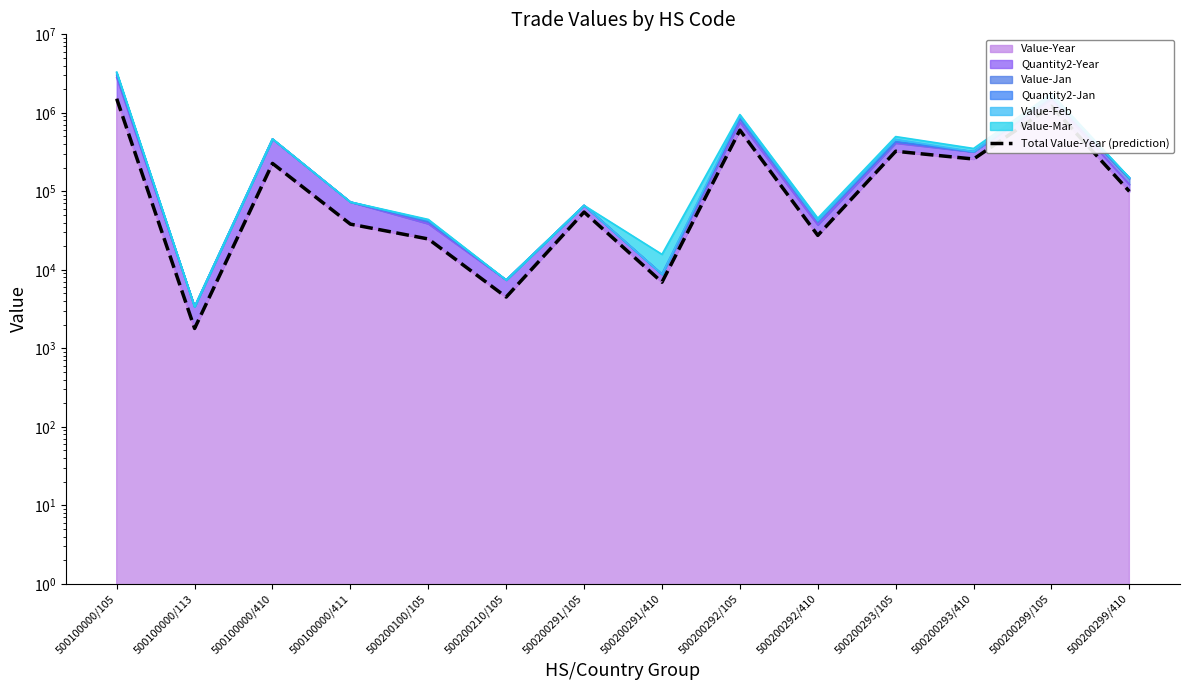

What is the minimum value shown in the chart?

1791